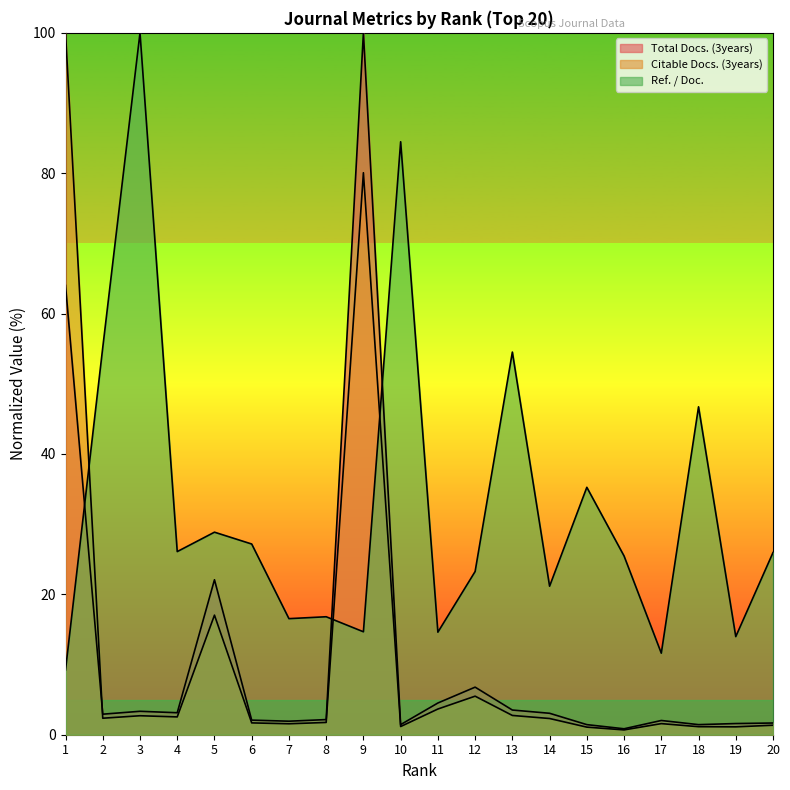

Where does the Citable Docs. (3years) series first go above 2?

1